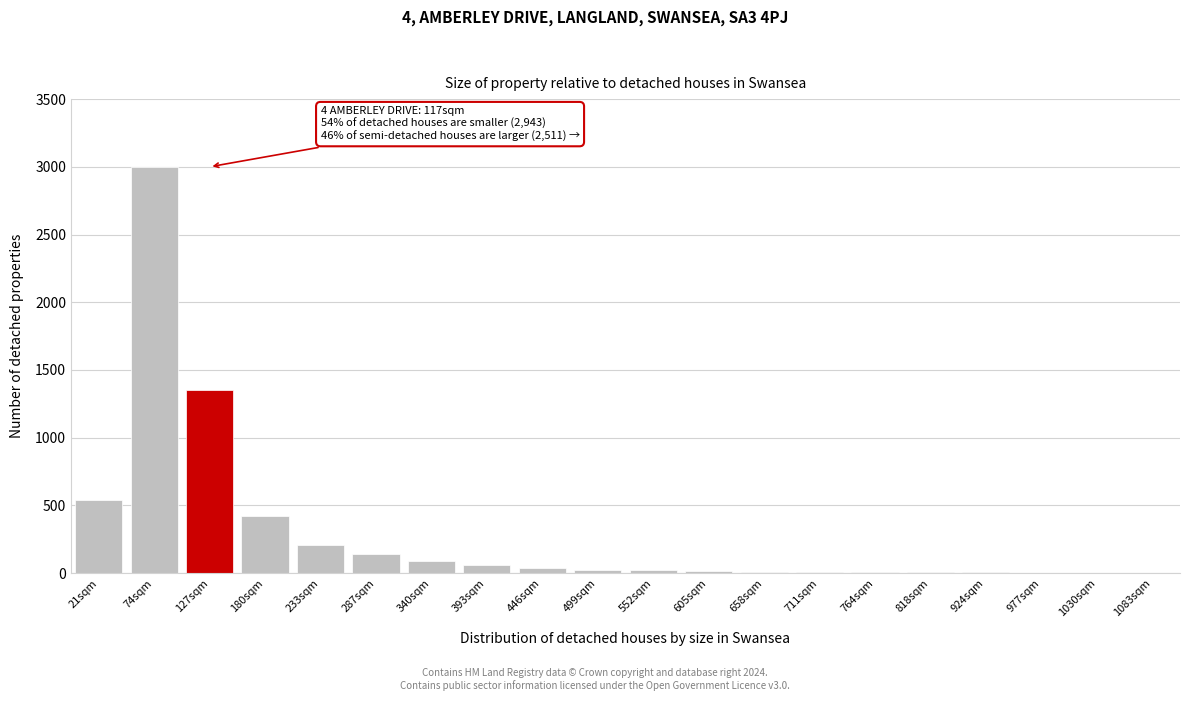

Which category has the highest value across all series?

74sqm